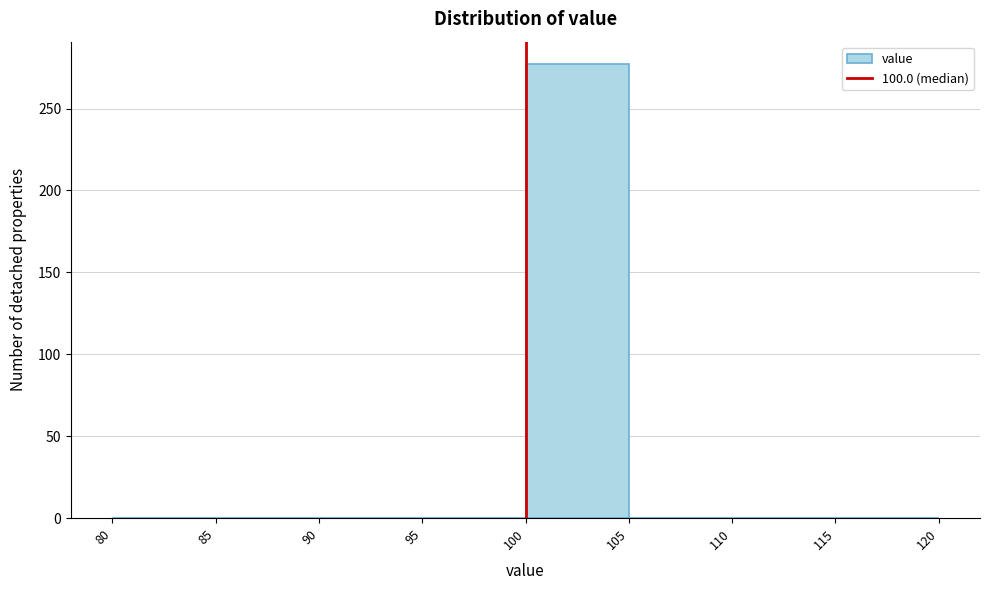

Which range on the x-axis has the tallest bar?

100 to 105